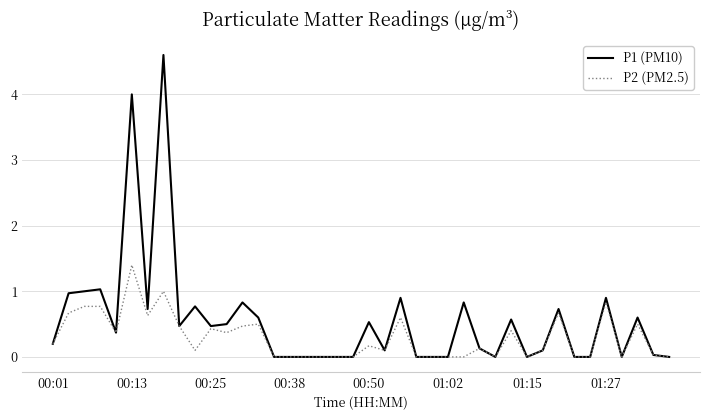

Which series has the widest spread of values?

P1 (PM10)